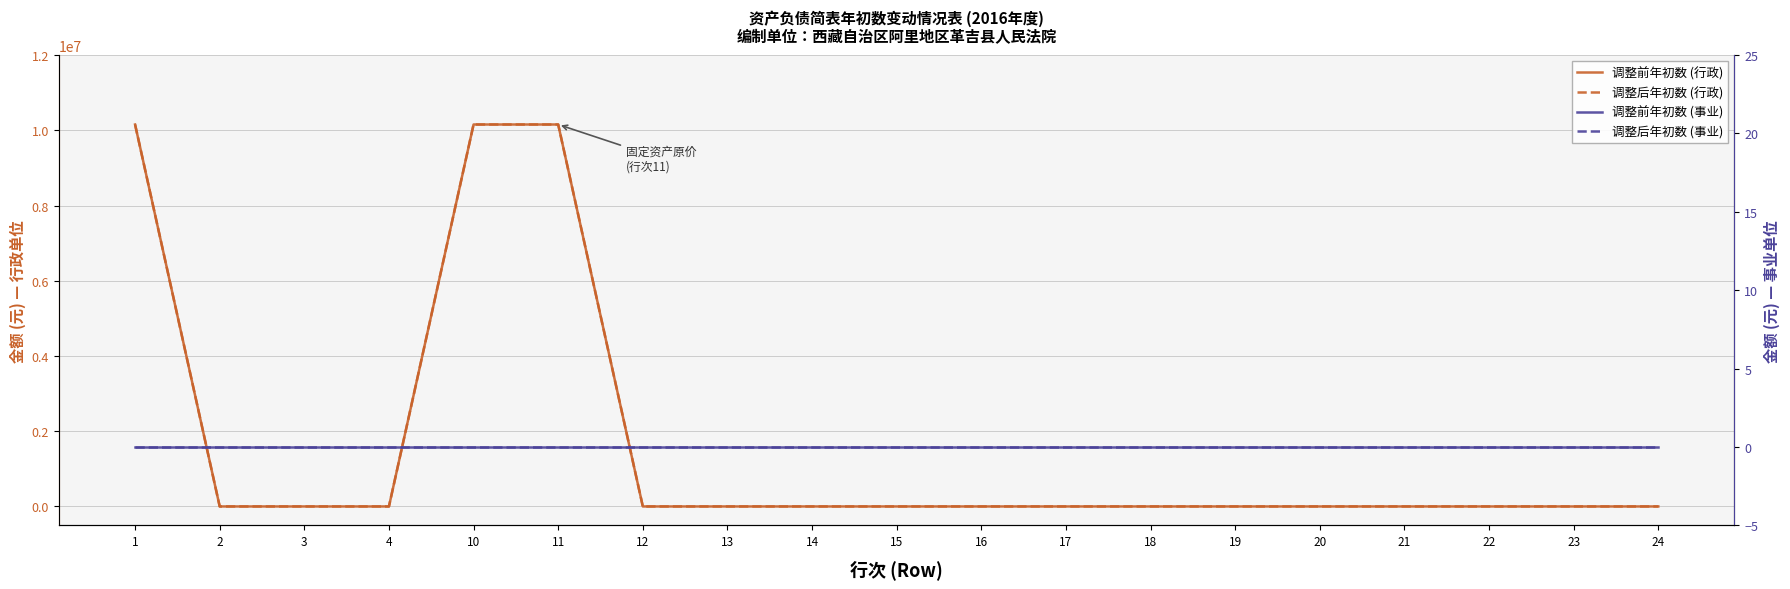

Which series changed the most between 22 and 23?

调整前年初数 (行政)